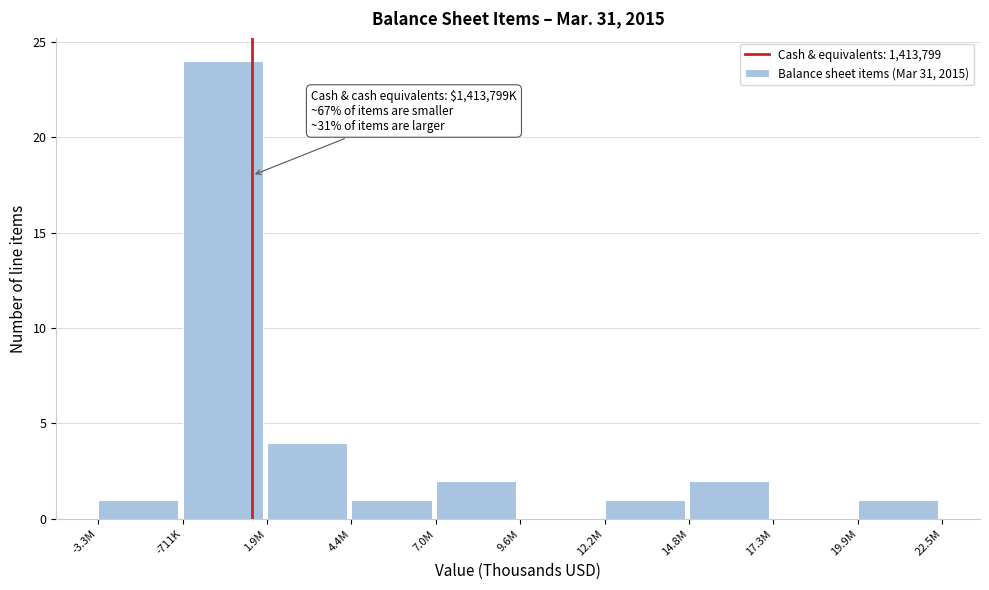

Reading left to right, list all the values displayed in this chart.

-3.3M=1	-711K=24	1.9M=4	4.4M=1	7.0M=2	9.6M=0	12.2M=1	14.8M=2	17.3M=0	19.9M=1